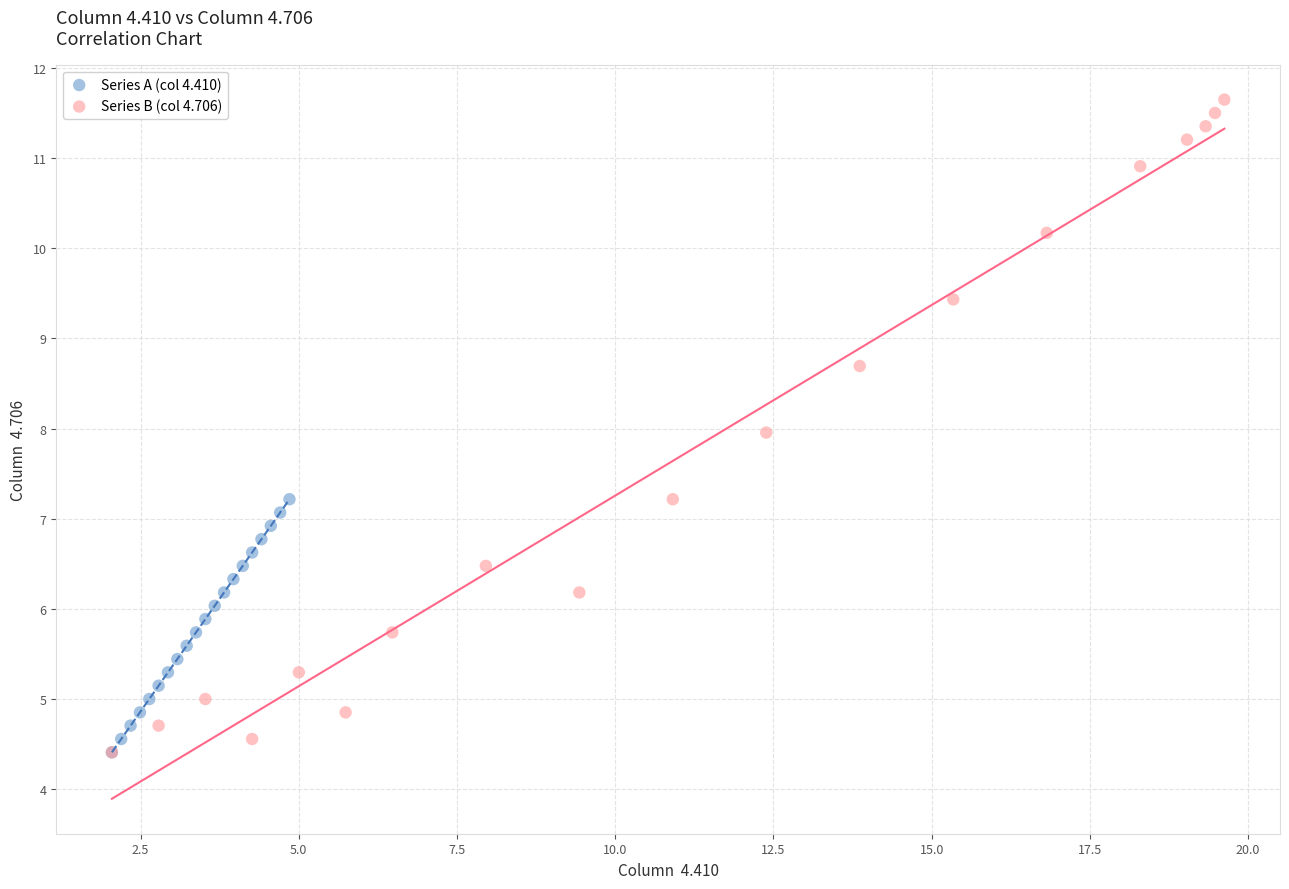

Which series reaches the maximum Y coordinate?

Series B (col 4.706)